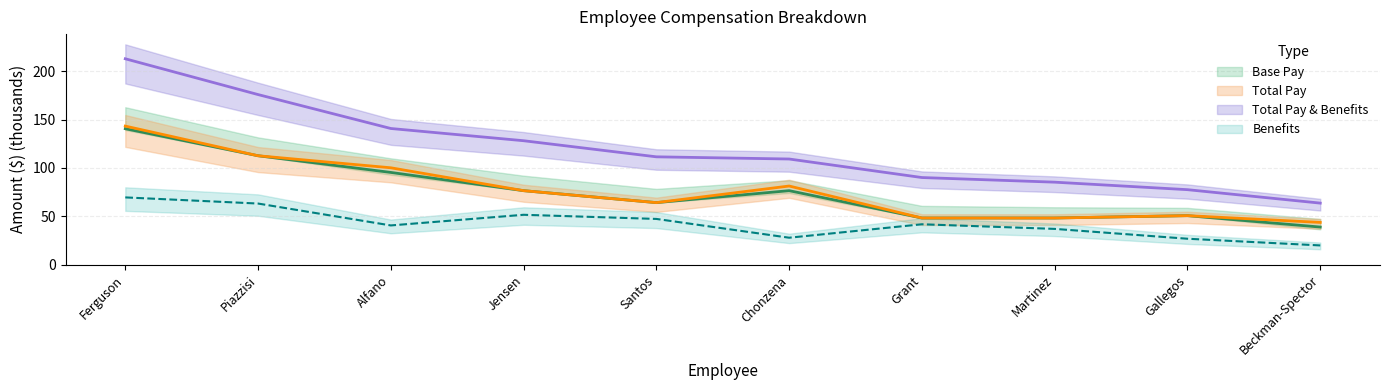

At Chonzena, list the series in order from smallest to largest.

Benefits, Base Pay, Total Pay, Total Pay & Benefits